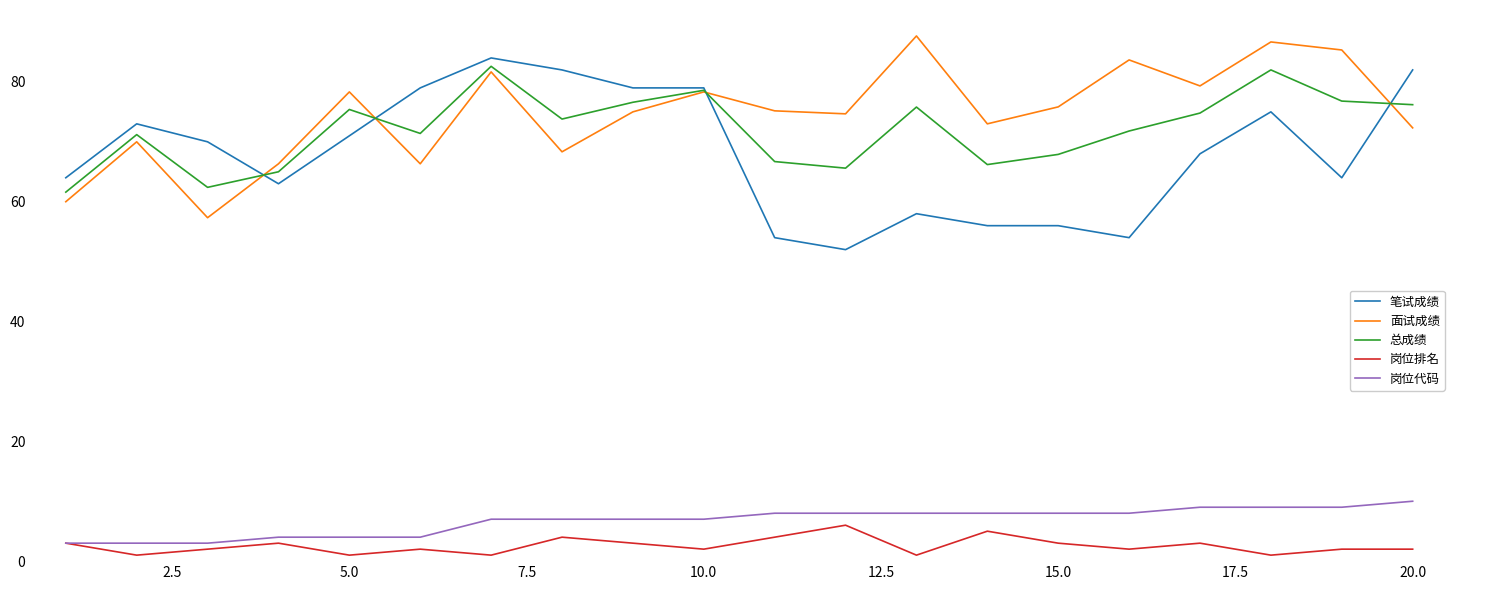

True or false: 岗位排名 and 总成绩 intersect in this chart.

False